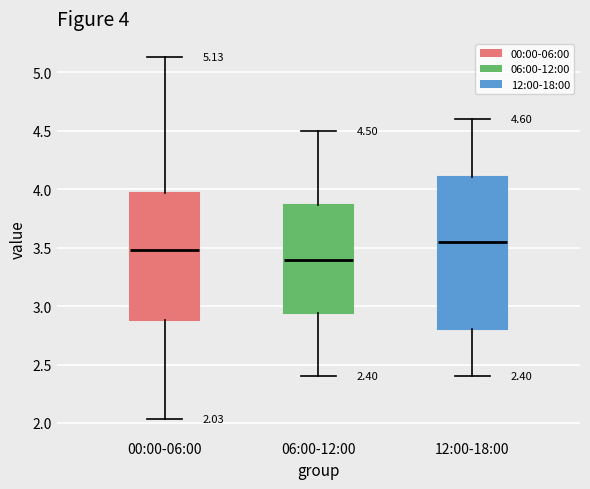

Which box's median line is the lowest?

06:00-12:00